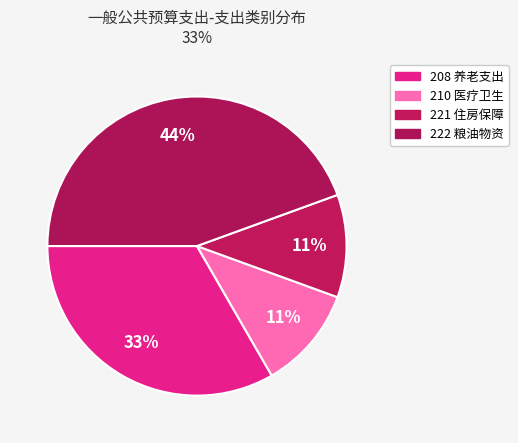

The 222 slice represents 44% of the pie. True or false?

True